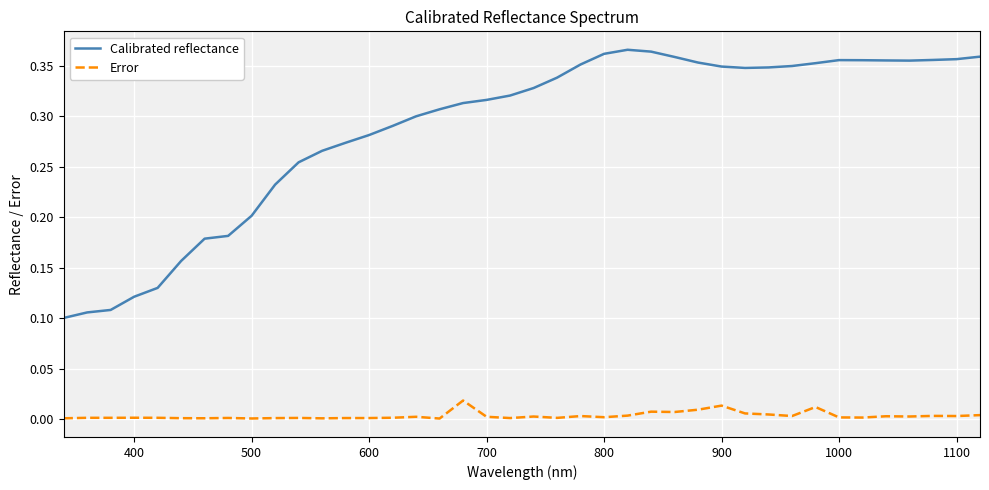

Rank the series by their maximum value, from highest to lowest.

Calibrated reflectance, Error